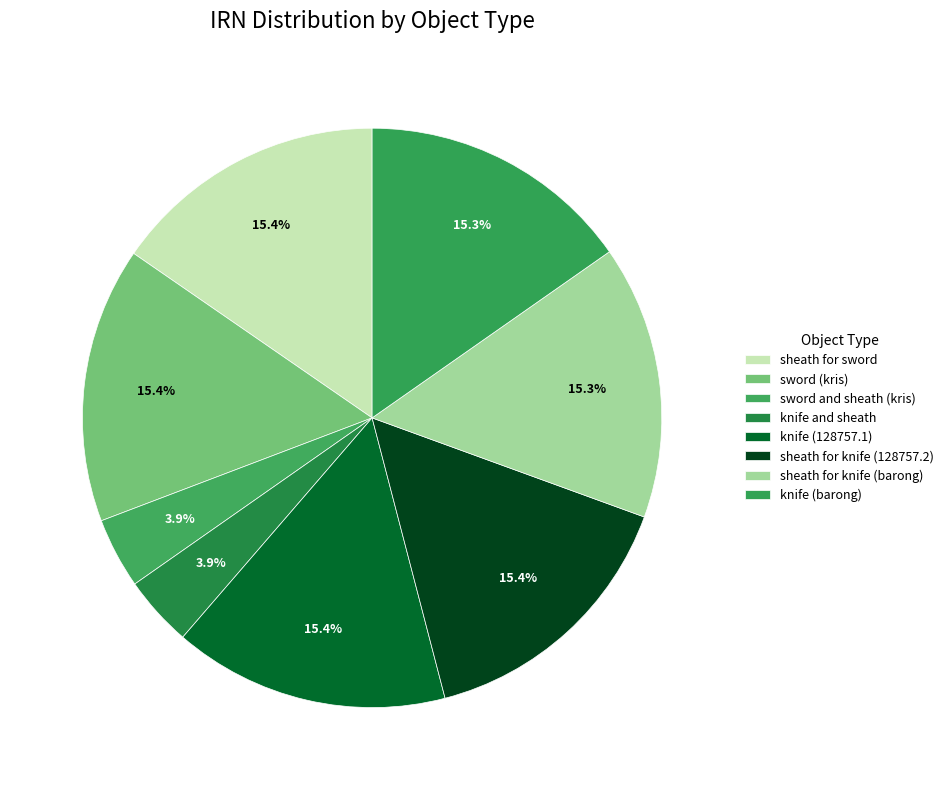

Count the number of slices in the pie.

8